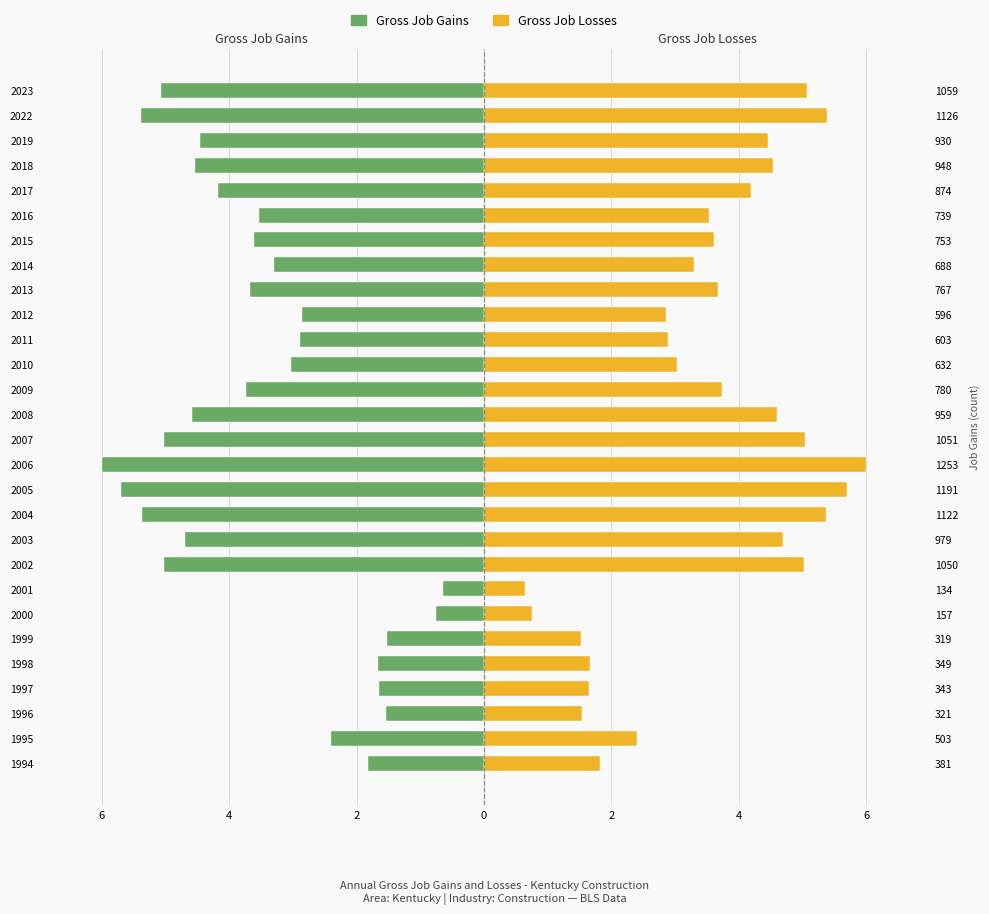

How many bars are there in total?

56